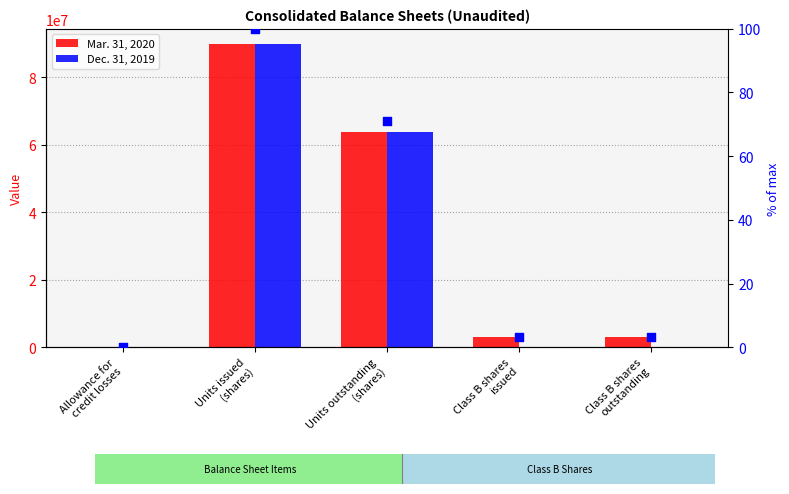

At how many categories does at least one series exceed 59646112?

2